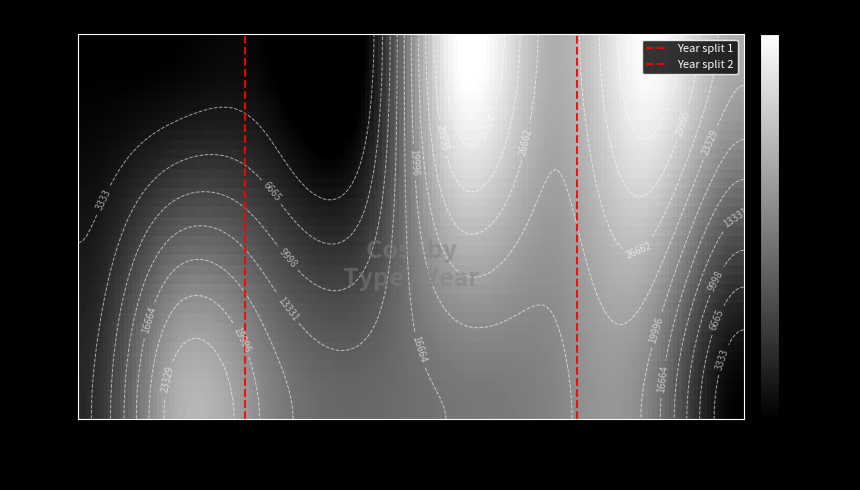

Is it true that Used equals 31463 at 2015?

False